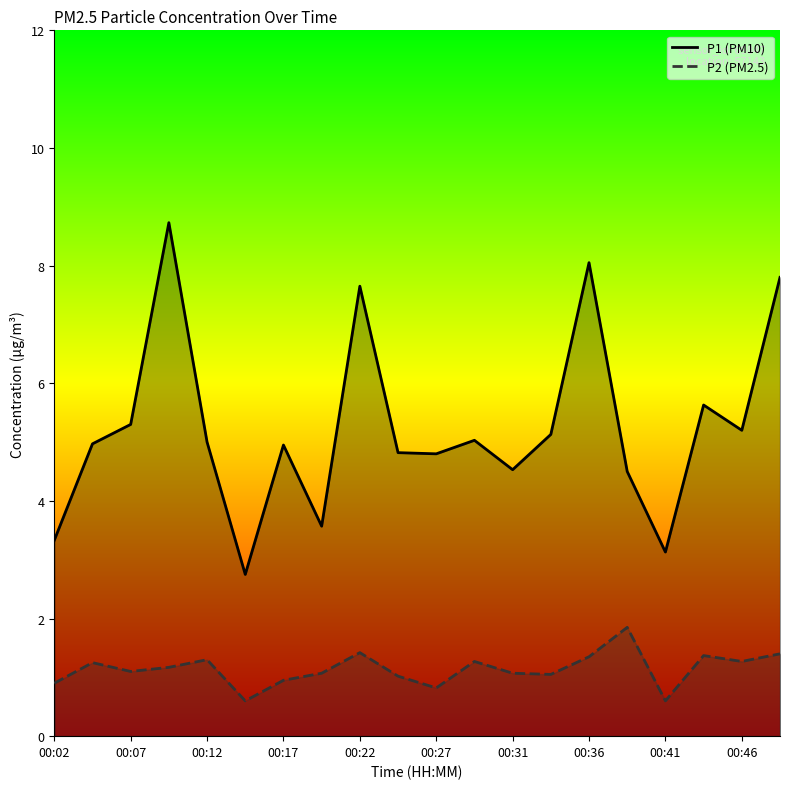

List the series in order of their overall mean, lowest first.

P2 (PM2.5), P1 (PM10)